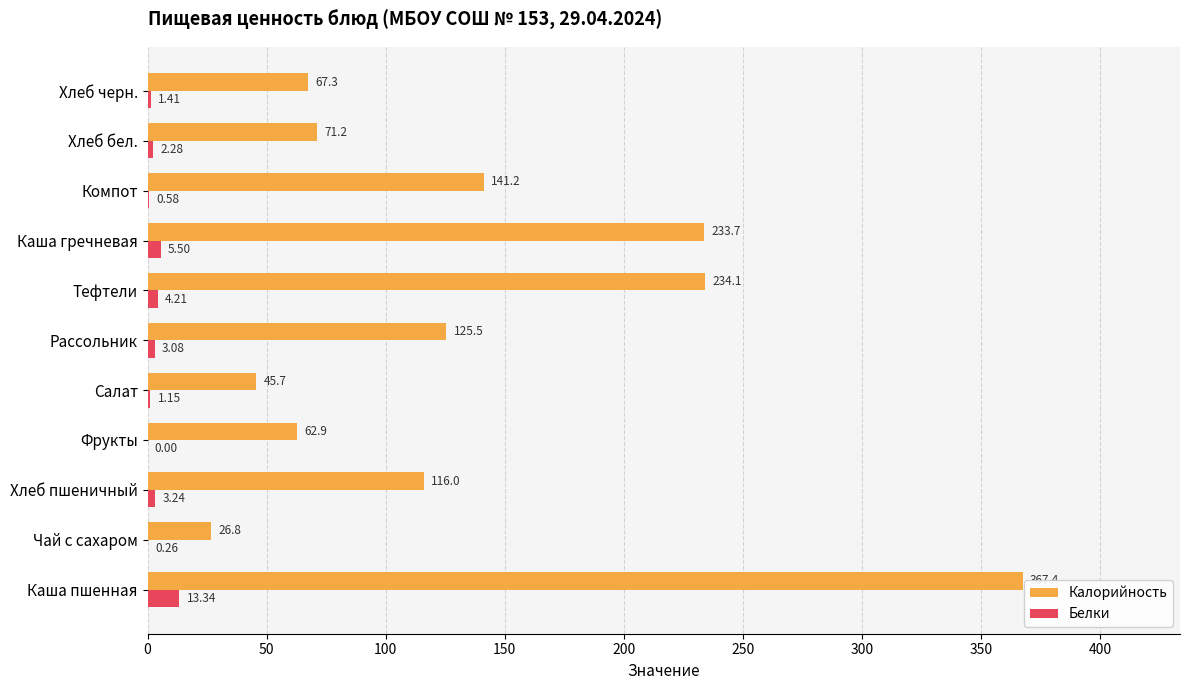

What is the sum of the Калорийность values at Каша гречневая and Хлеб черн.?

301.0